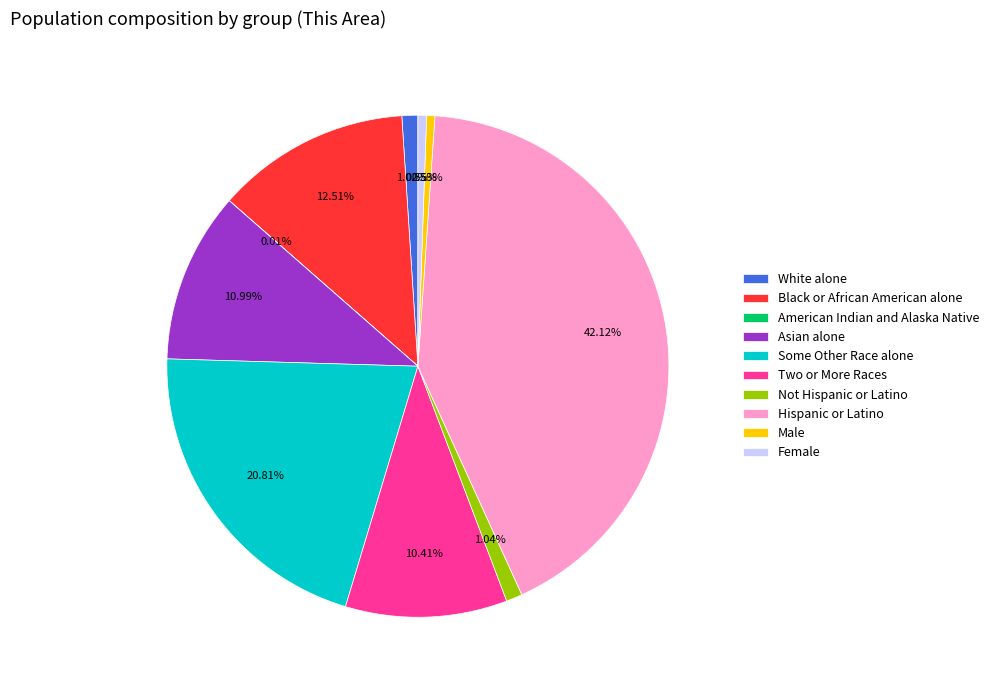

What percentage is the Black or African American alone slice, to the nearest percent?

13%